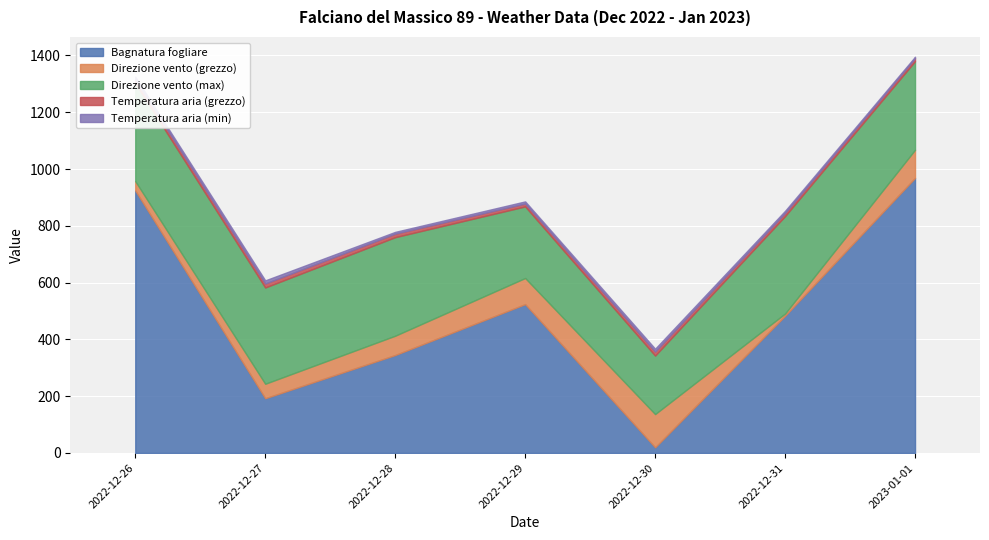

What is the value of the Direzione vento (max) point at the 5th from the left?

206.0